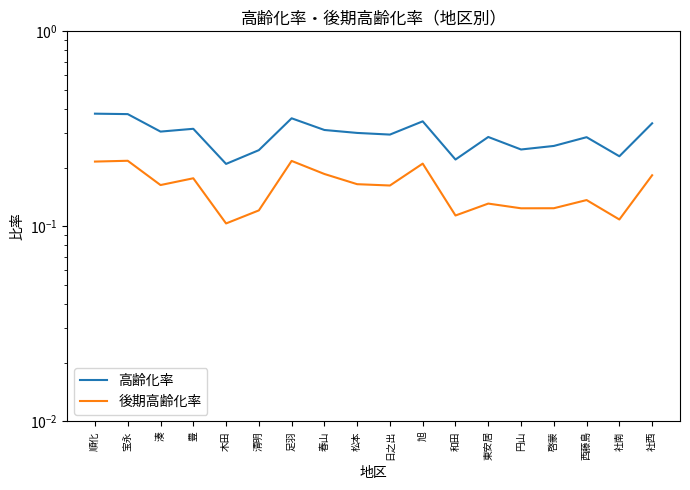

What is the smallest value displayed?

0.1